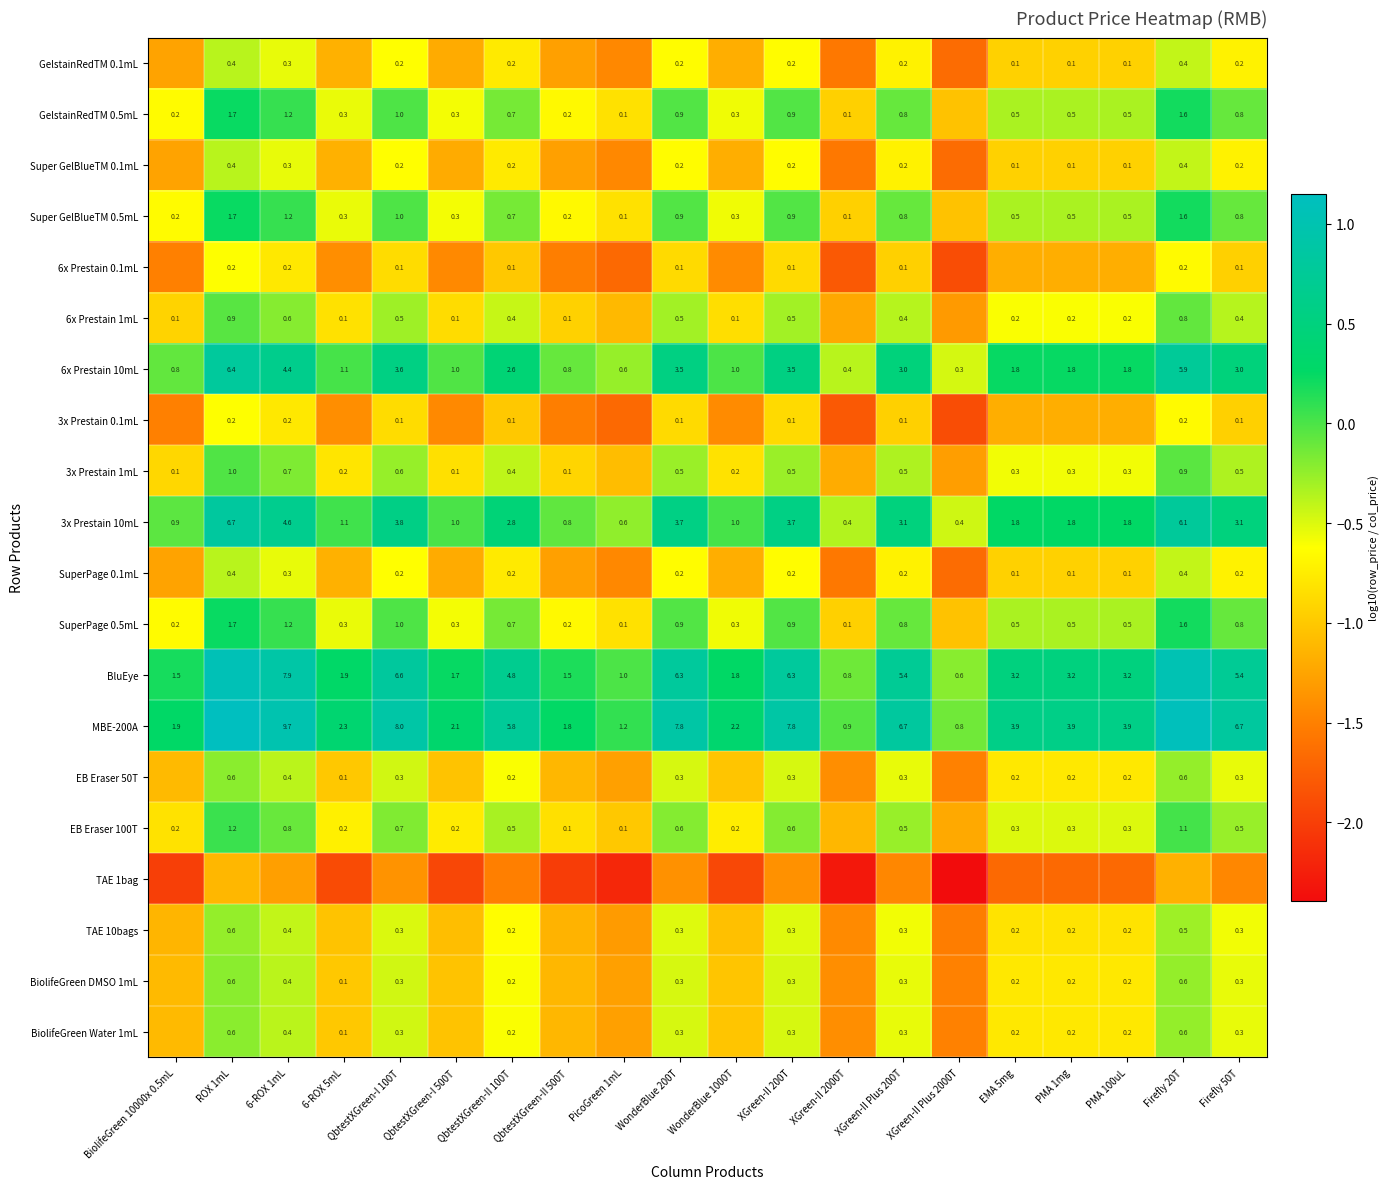

Is the value of BiolifeGreen Water 1mL at 6-ROX 1mL greater than the value of EB Eraser 100T at ROX 1mL?

No